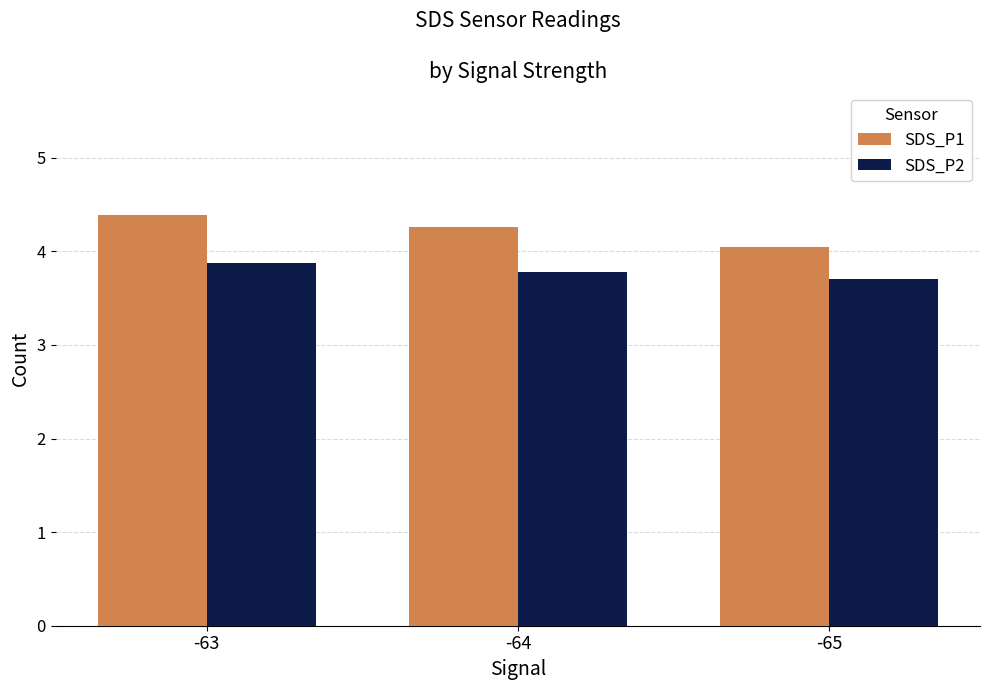

What value does the SDS_P1 series have at -63?

4.4